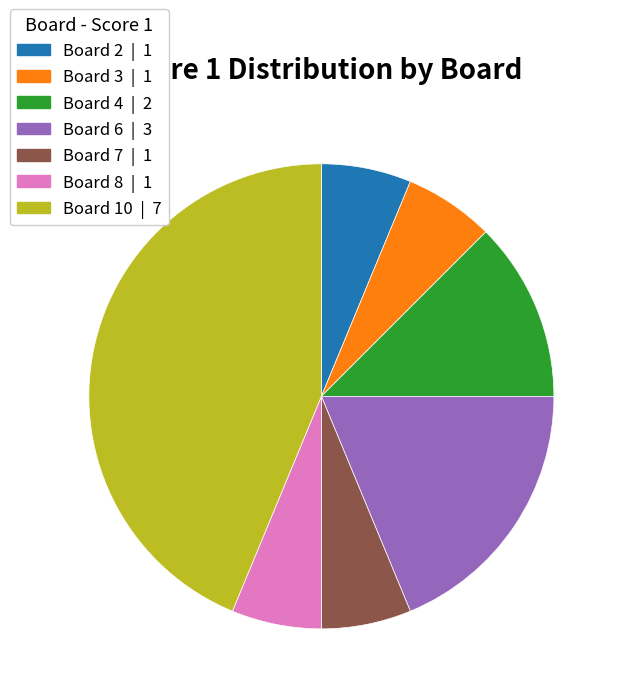

Is there any slice that represents more than half of the pie?

No